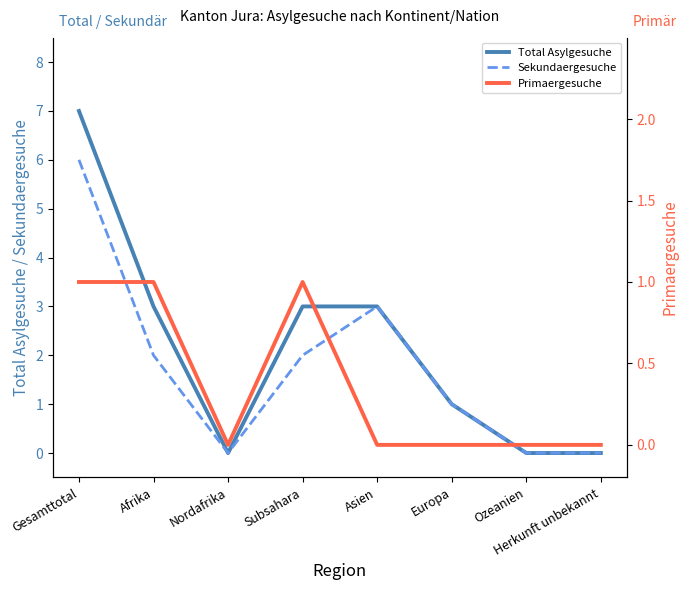

What is the total value across all series at Gesamttotal?

14